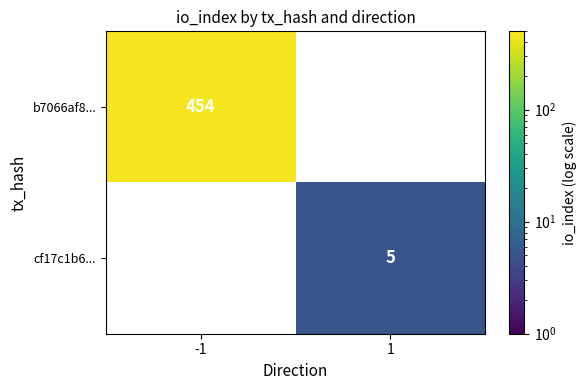

Is it true that b7066af8... equals 454 at -1?

True